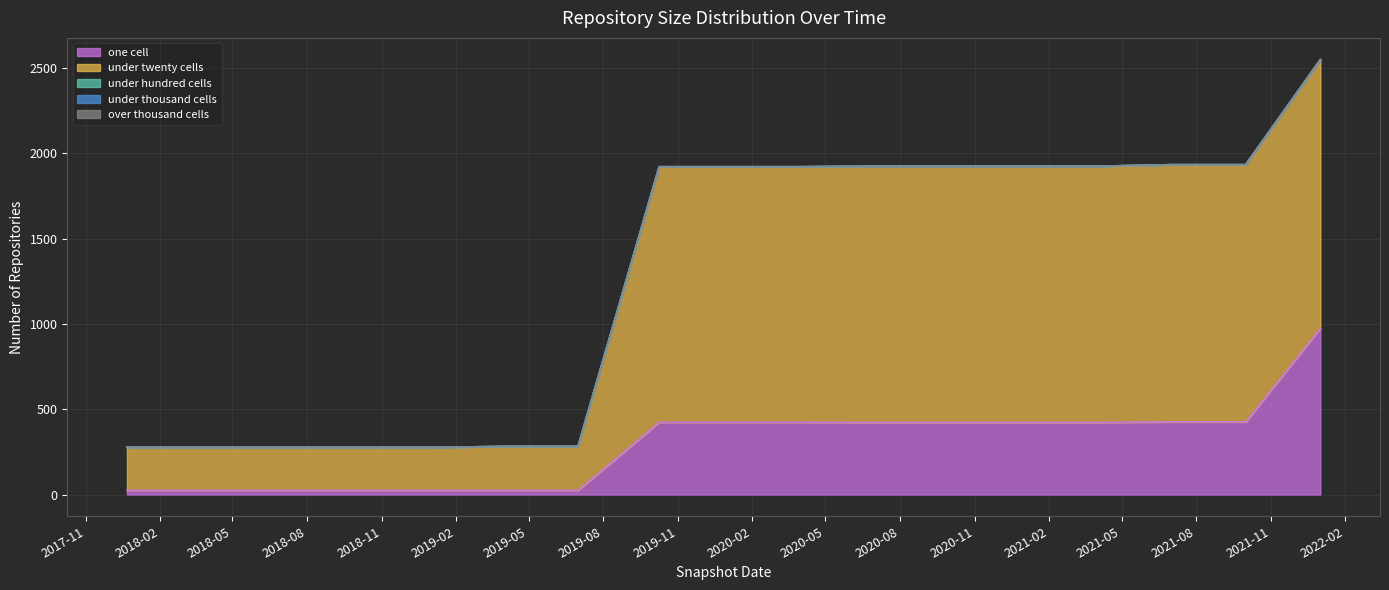

What is the difference between the maximum and second lowest values in the under_twenty_cells series?

1324